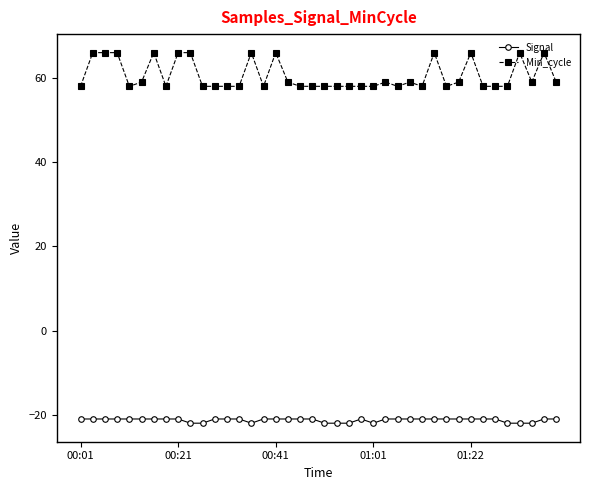

Rank the series by their maximum value, from lowest to highest.

Signal, Min_cycle